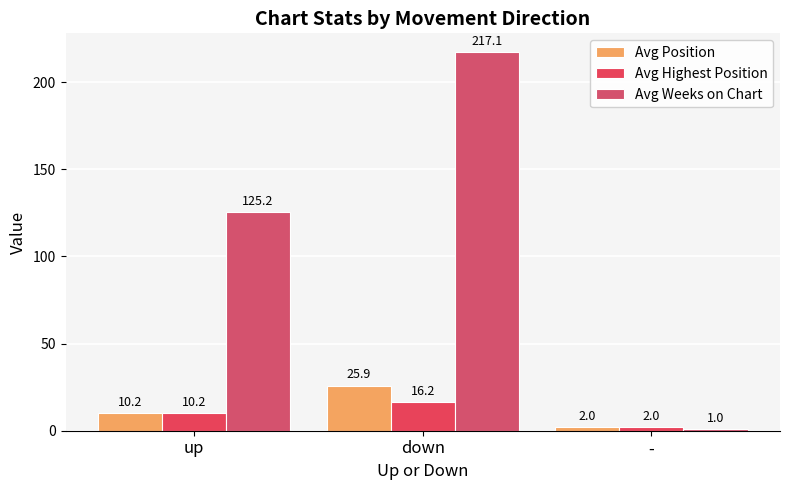

Between down and -, which is larger?

down